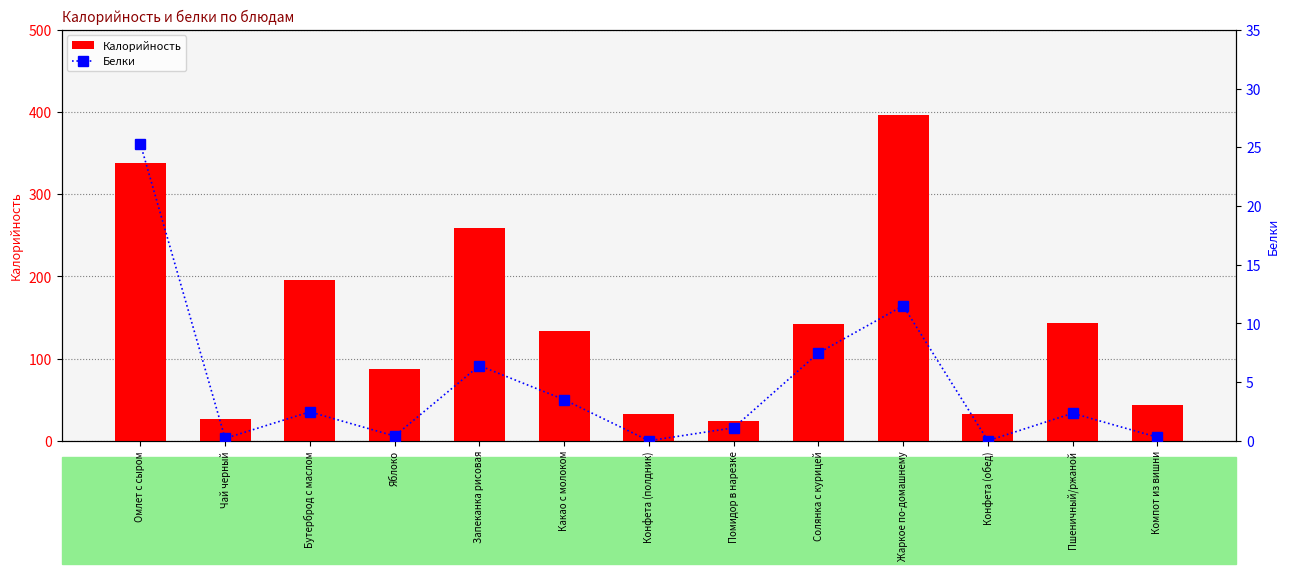

At which label does Калорийность reach its minimum?

Помидор в нарезке